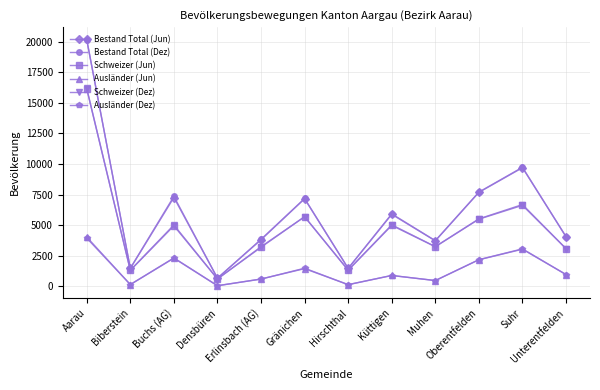

At which category does Ausländer (Dez) reach its first local peak?

Buchs (AG)